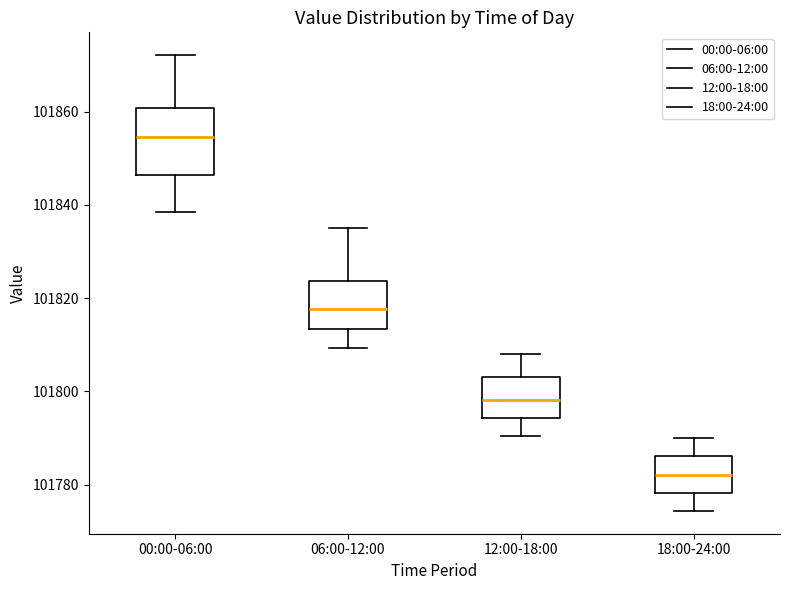

Where does the upper whisker of the box for 06:00-12:00 end on the y-axis? The values are not printed on the chart, so give them approximately, as read against the axis.

101836